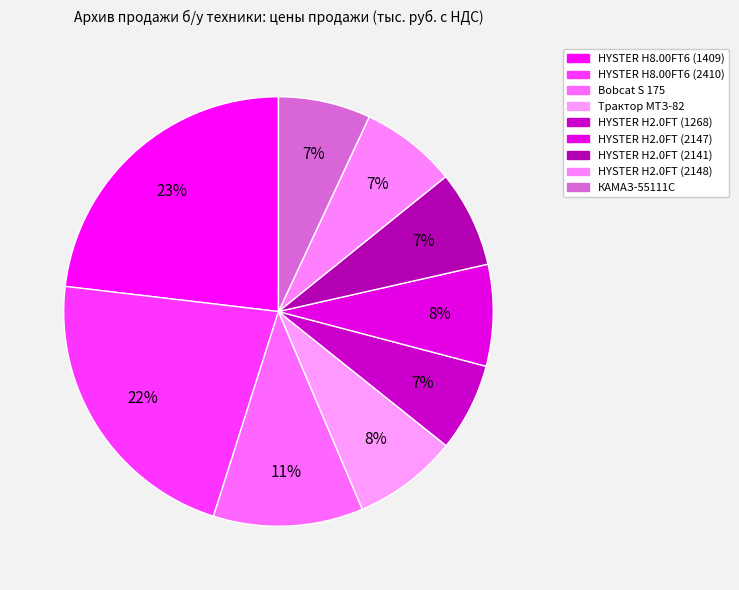

Which has a higher value, HYSTER H2.0FT (2147) or HYSTER H2.0FT (2141)?

HYSTER H2.0FT (2147)